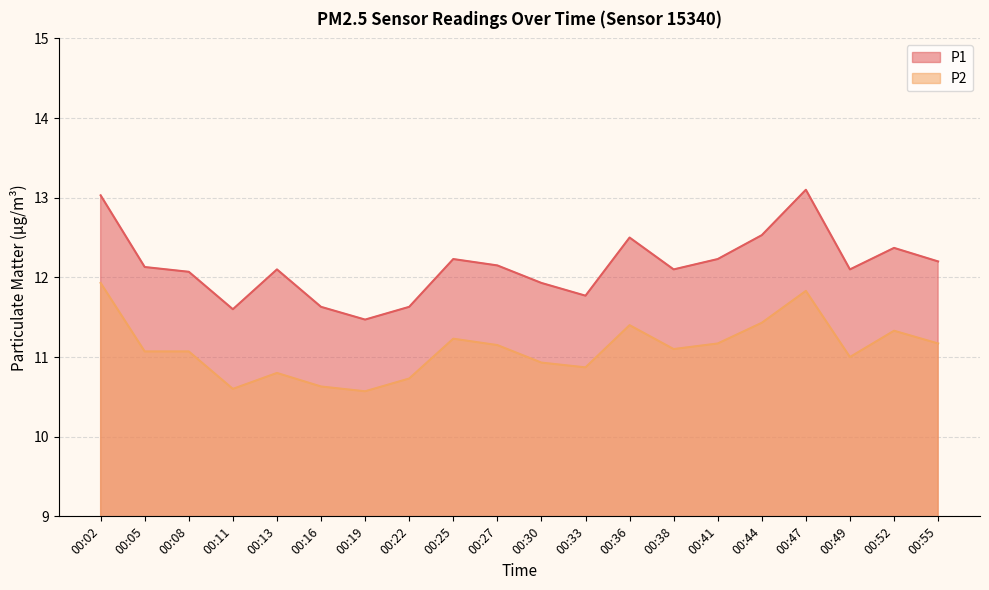

At how many categories does at least one series exceed 11?

20